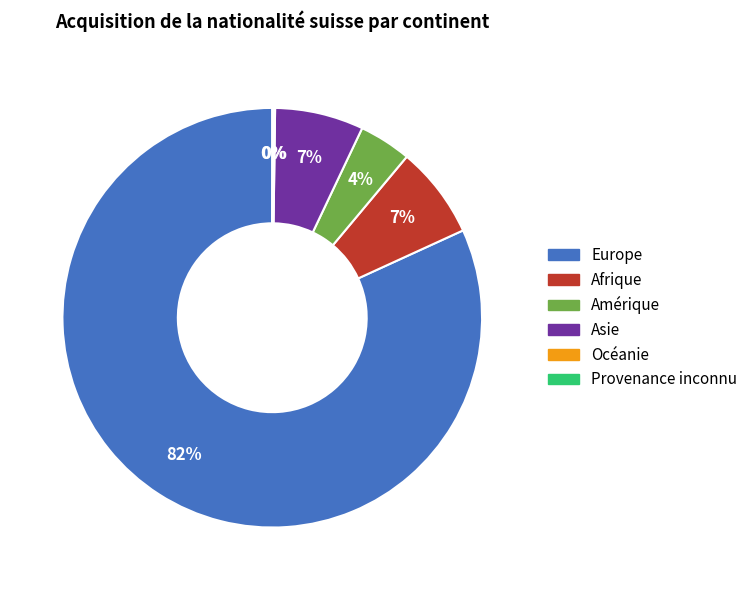

Which slice is the largest?

Europe